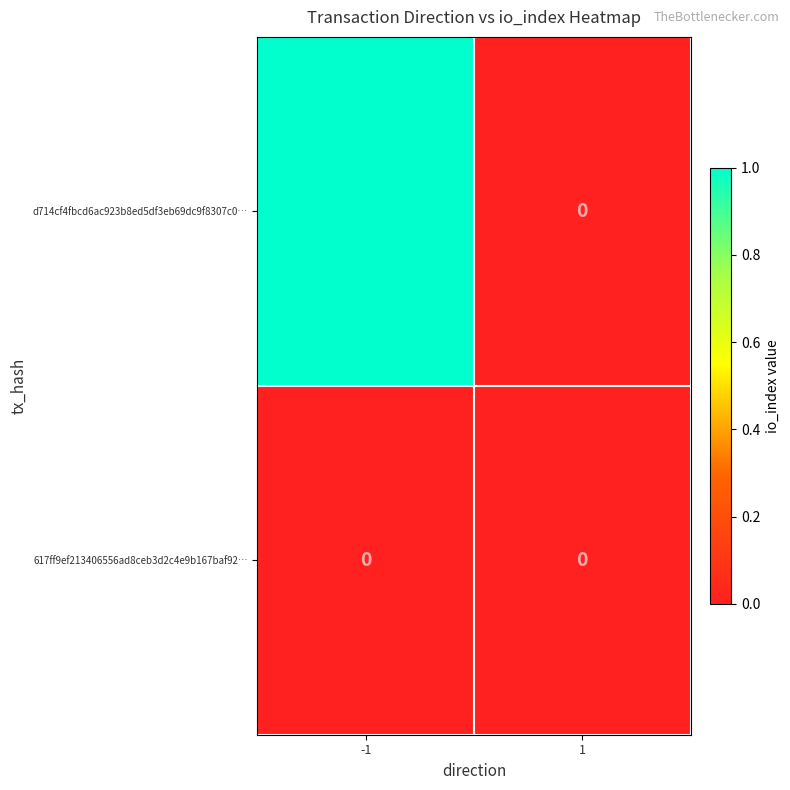

Count the number of data series in this chart.

2